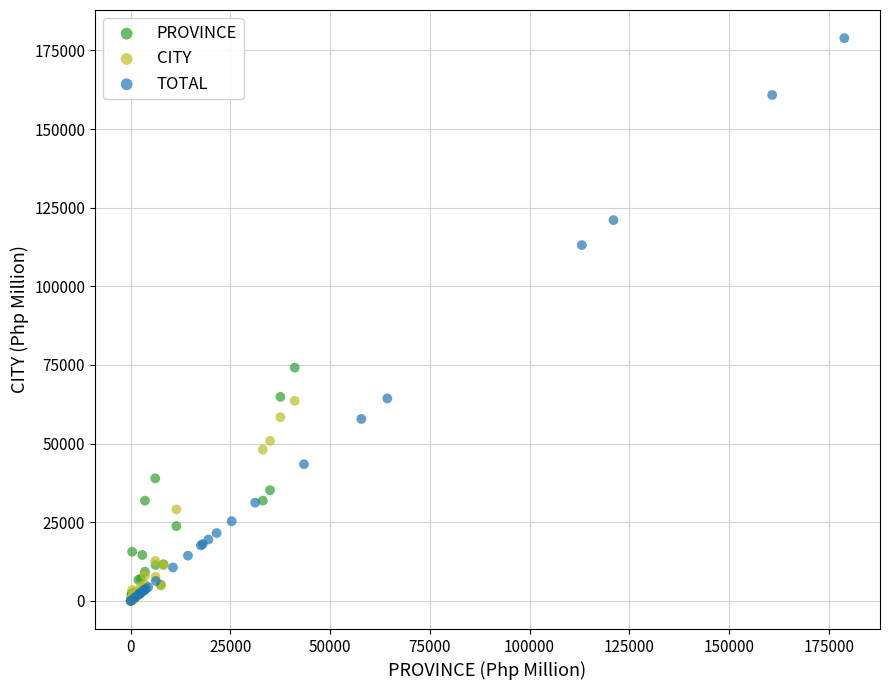

Which series contains the highest Y value?

TOTAL